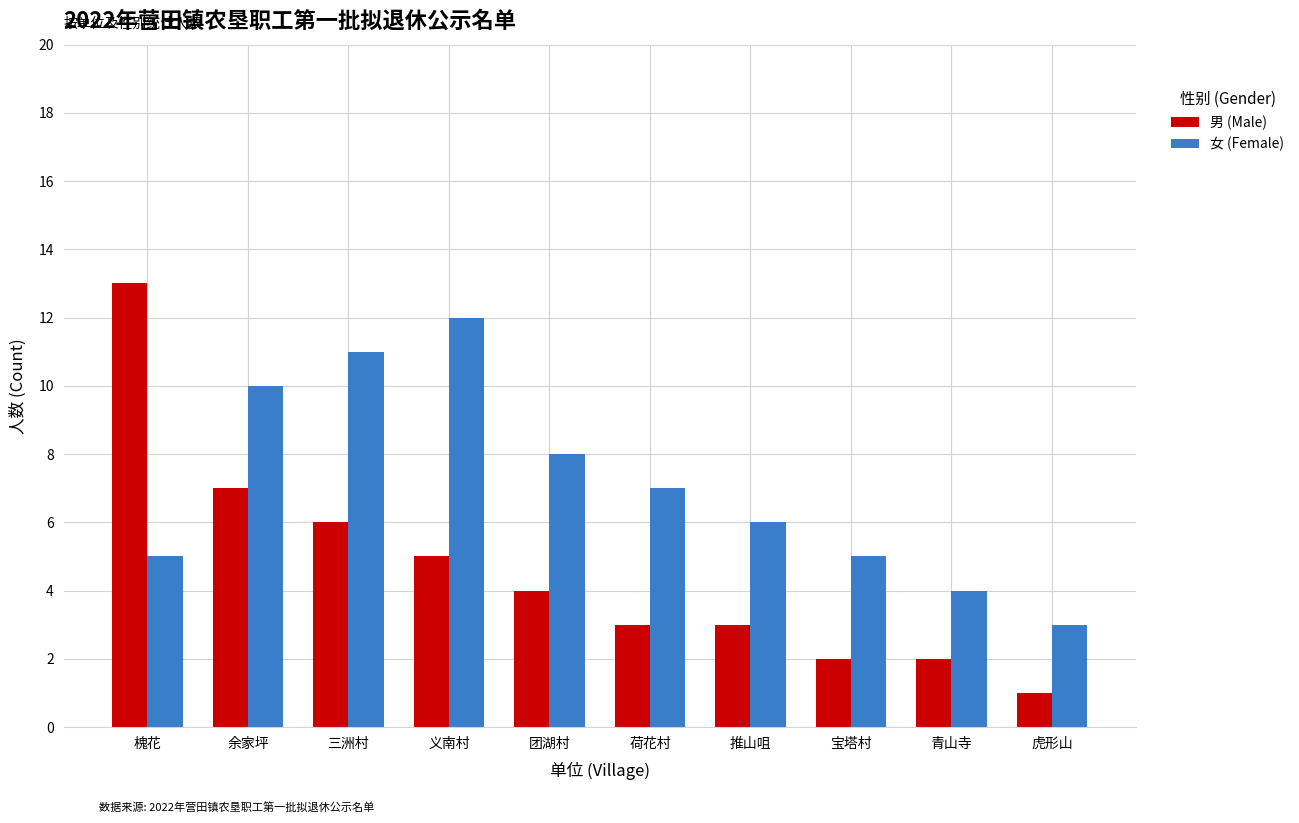

What are all the series names shown in the legend?

男 (Male), 女 (Female)